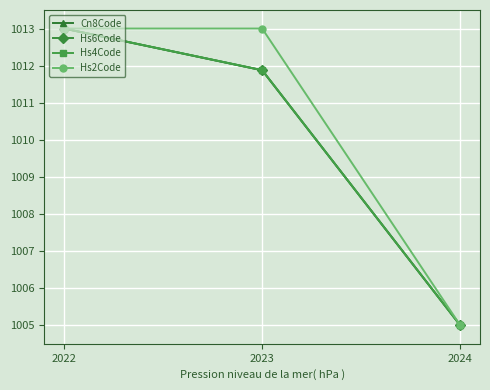

Which category has the lowest value in the Hs6Code series?

2024